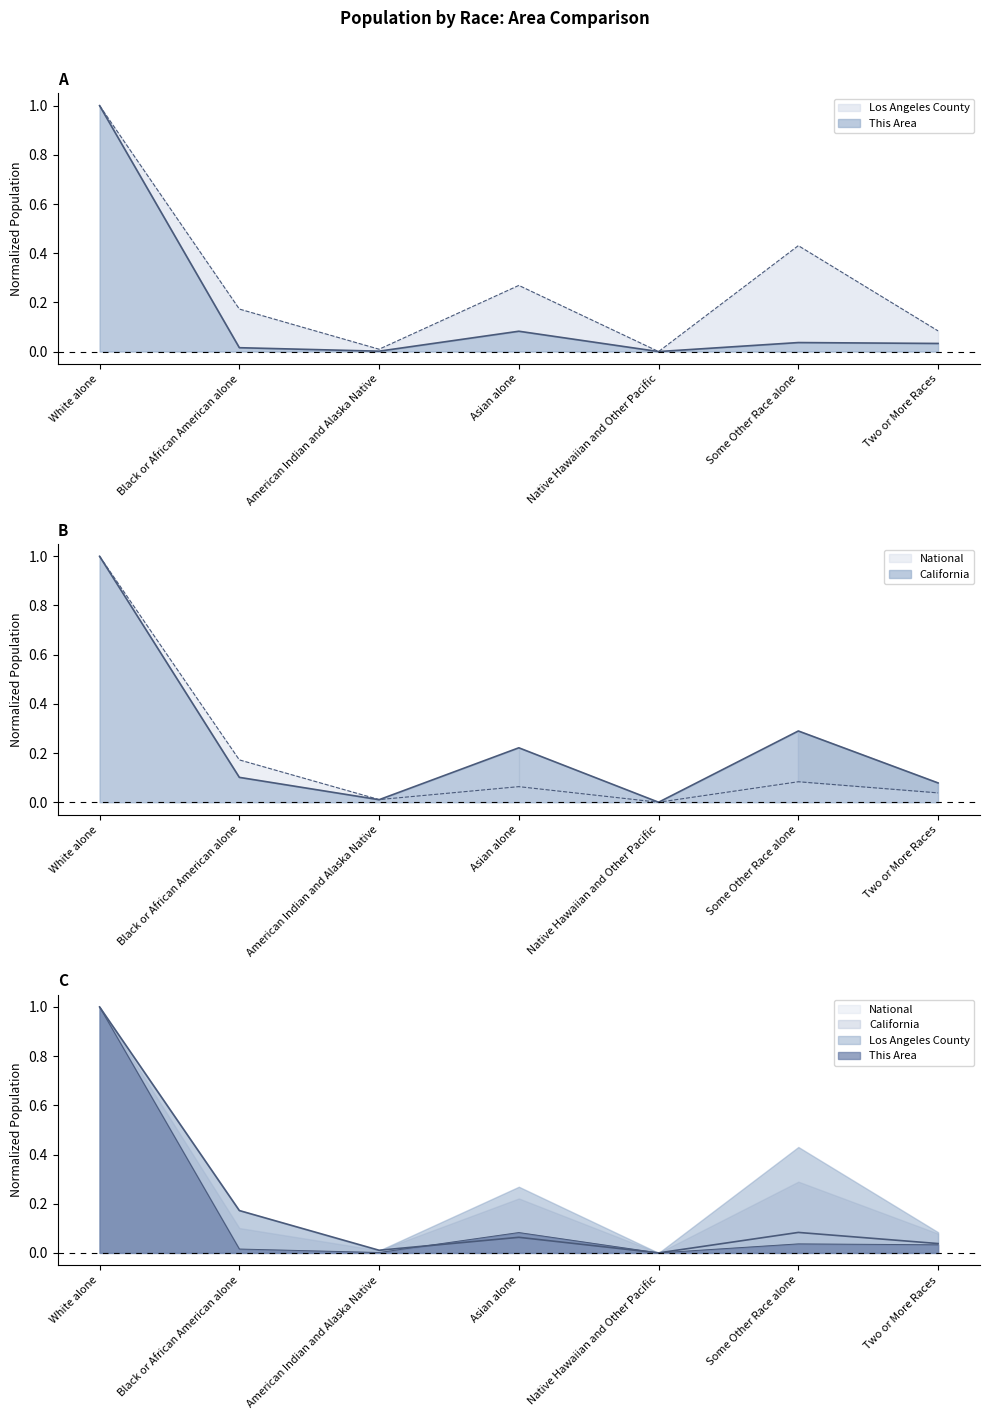

Which category has the highest value in the Los Angeles County series?

White alone